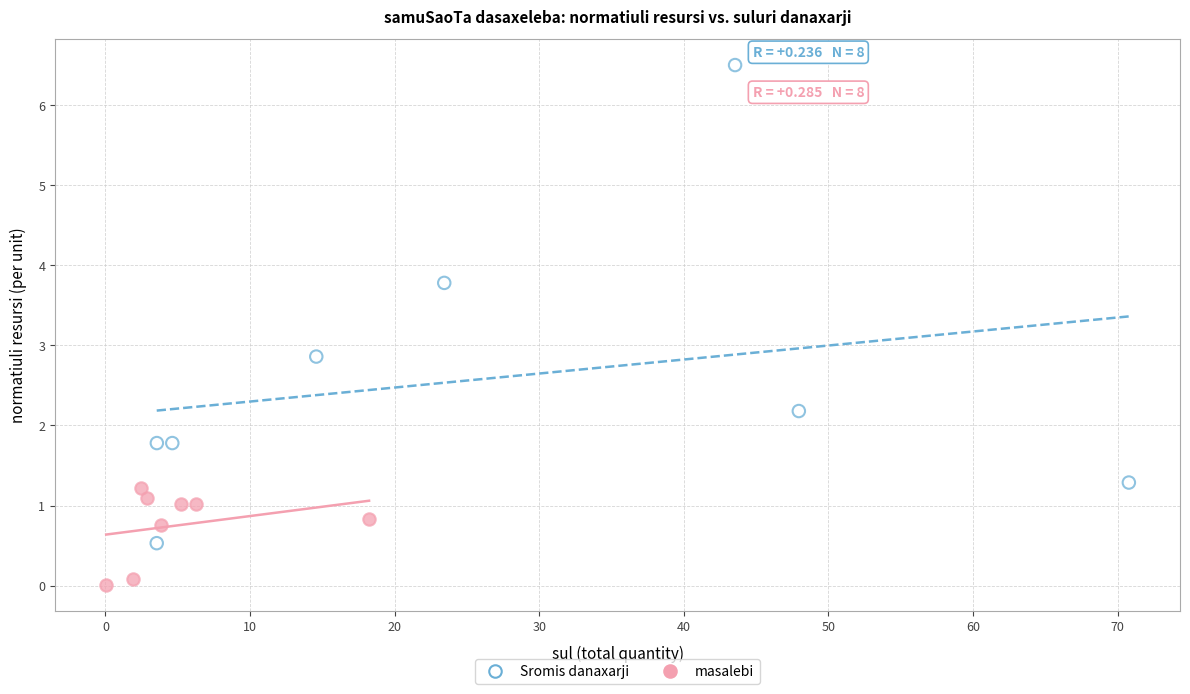

What are all the series names shown in the legend?

Sromis danaxarji, masalebi